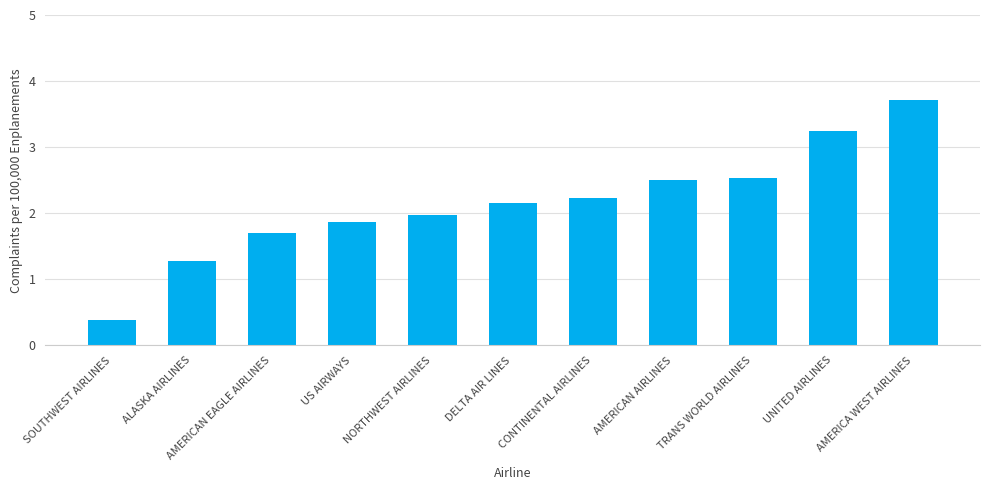

Which label corresponds to the smallest value in the chart?

SOUTHWEST AIRLINES